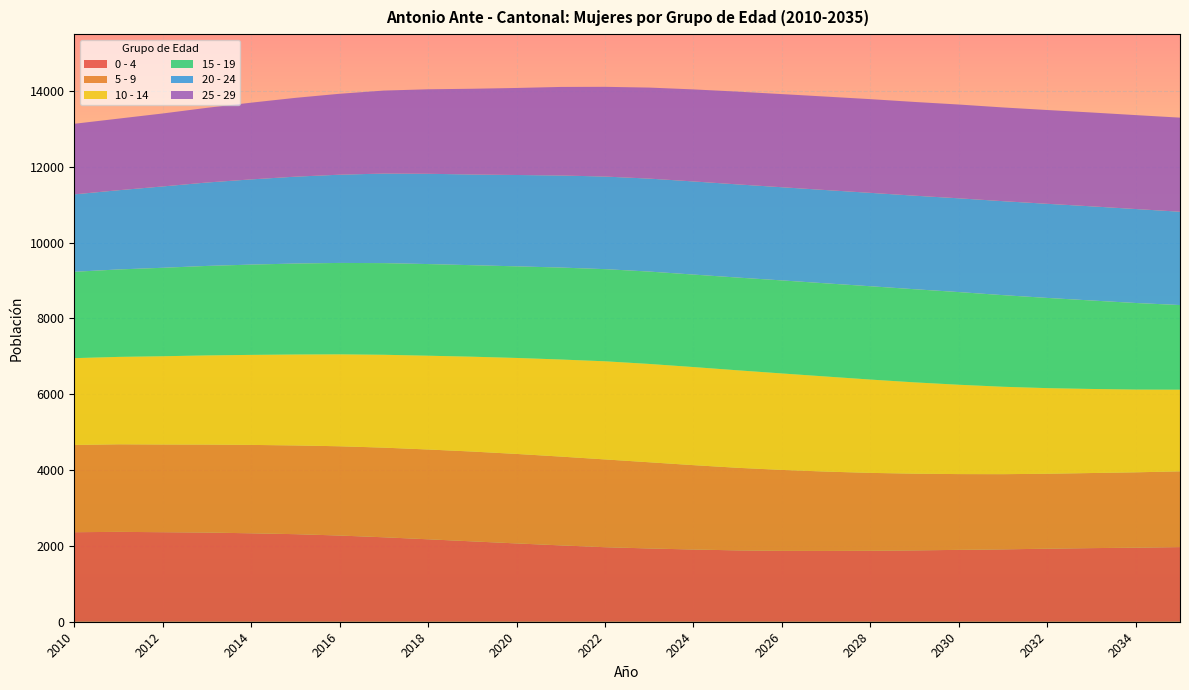

Reading left to right, list all the values displayed in this chart.

0 - 4: 2362	2371	2362	2353	2333	2310	2274	2228	2175	2120	2066	2014	1966	1933	1905	1882	1870	1868	1872	1882	1896	1909	1927	1942	1954	1969
5 - 9: 2302	2310	2314	2321	2332	2341	2355	2365	2369	2370	2361	2343	2316	2274	2226	2179	2135	2093	2055	2024	1999	1984	1977	1981	1988	1999
10 - 14: 2290	2306	2328	2352	2375	2399	2425	2450	2474	2502	2532	2561	2589	2594	2588	2572	2545	2508	2462	2409	2357	2306	2259	2218	2183	2154
15 - 19: 2278	2307	2334	2361	2382	2400	2412	2418	2418	2414	2417	2426	2431	2437	2440	2447	2455	2458	2462	2457	2445	2417	2380	2334	2284	2233
20 - 24: 2043	2090	2146	2201	2248	2292	2328	2363	2382	2393	2410	2429	2443	2453	2457	2458	2458	2461	2464	2468	2474	2479	2483	2484	2479	2462
25 - 29: 1862	1889	1925	1970	2024	2079	2135	2189	2229	2262	2296	2336	2367	2401	2428	2447	2457	2466	2472	2473	2474	2473	2474	2476	2478	2482